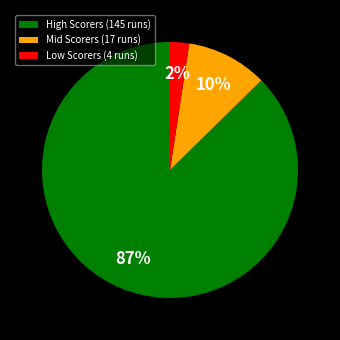

Count the number of slices in the pie.

3